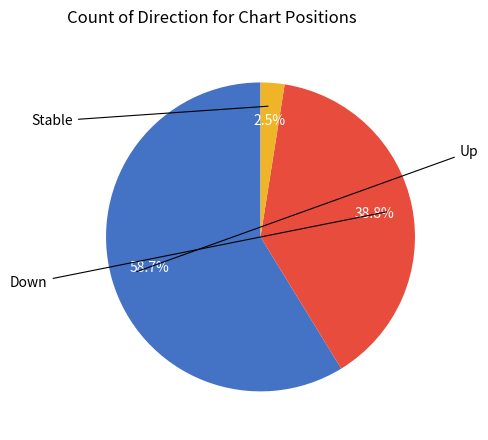

What is the majority slice?

up